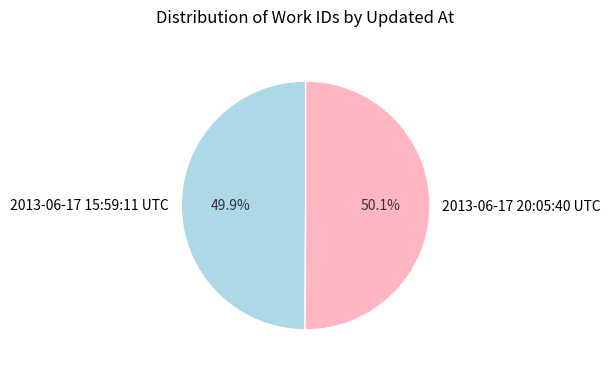

What percentage is NOT represented by 2013-06-17 15:59:11 UTC?

50.1%